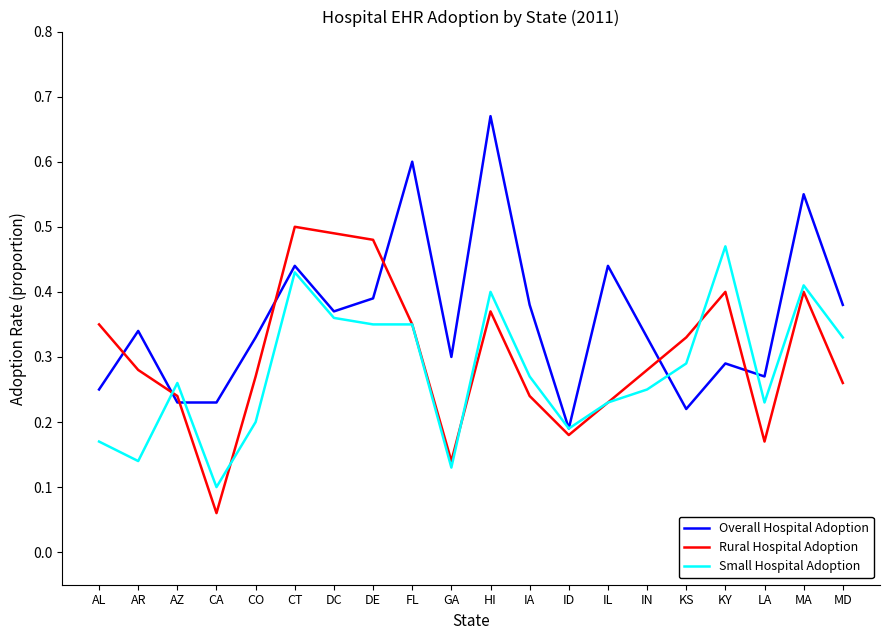

Between which two adjacent categories do Rural Hospital Adoption and Small Hospital Adoption first intersect?

AR and AZ